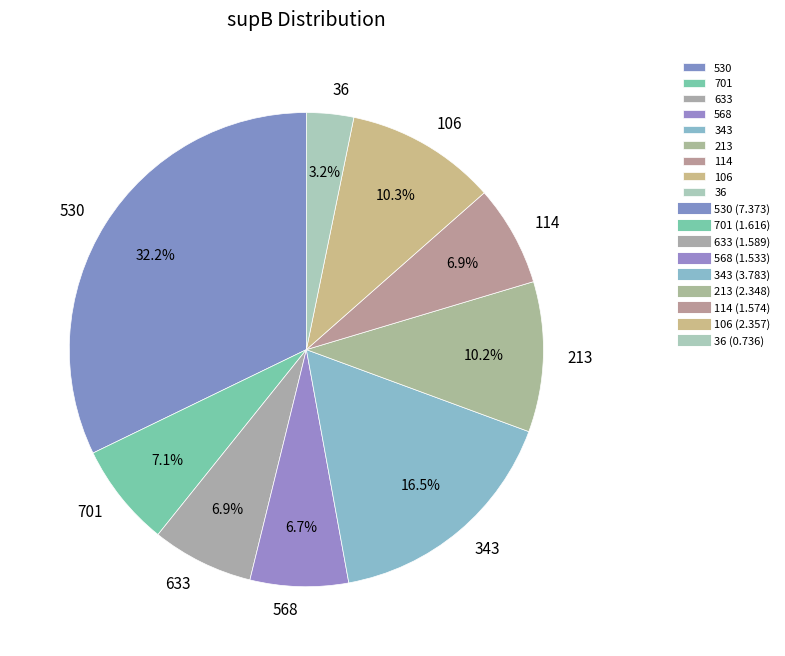

Which category has the biggest portion of the pie?

530